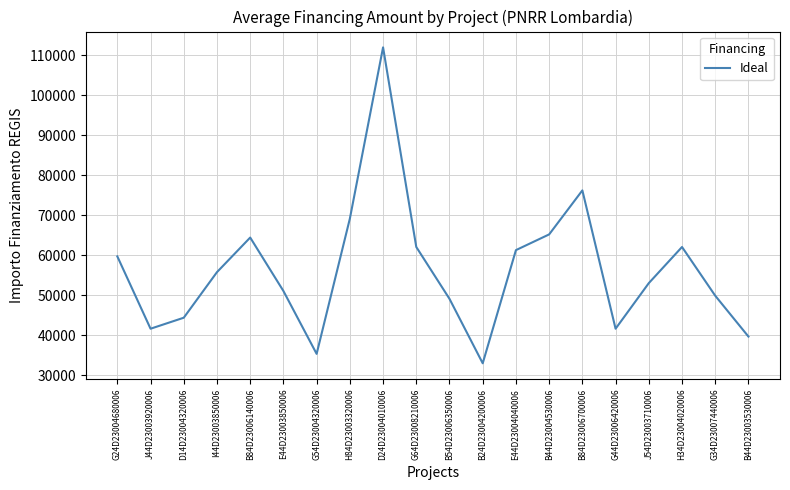

The chart shows a value of 63373.4 at B44D23003530006. True or false?

False